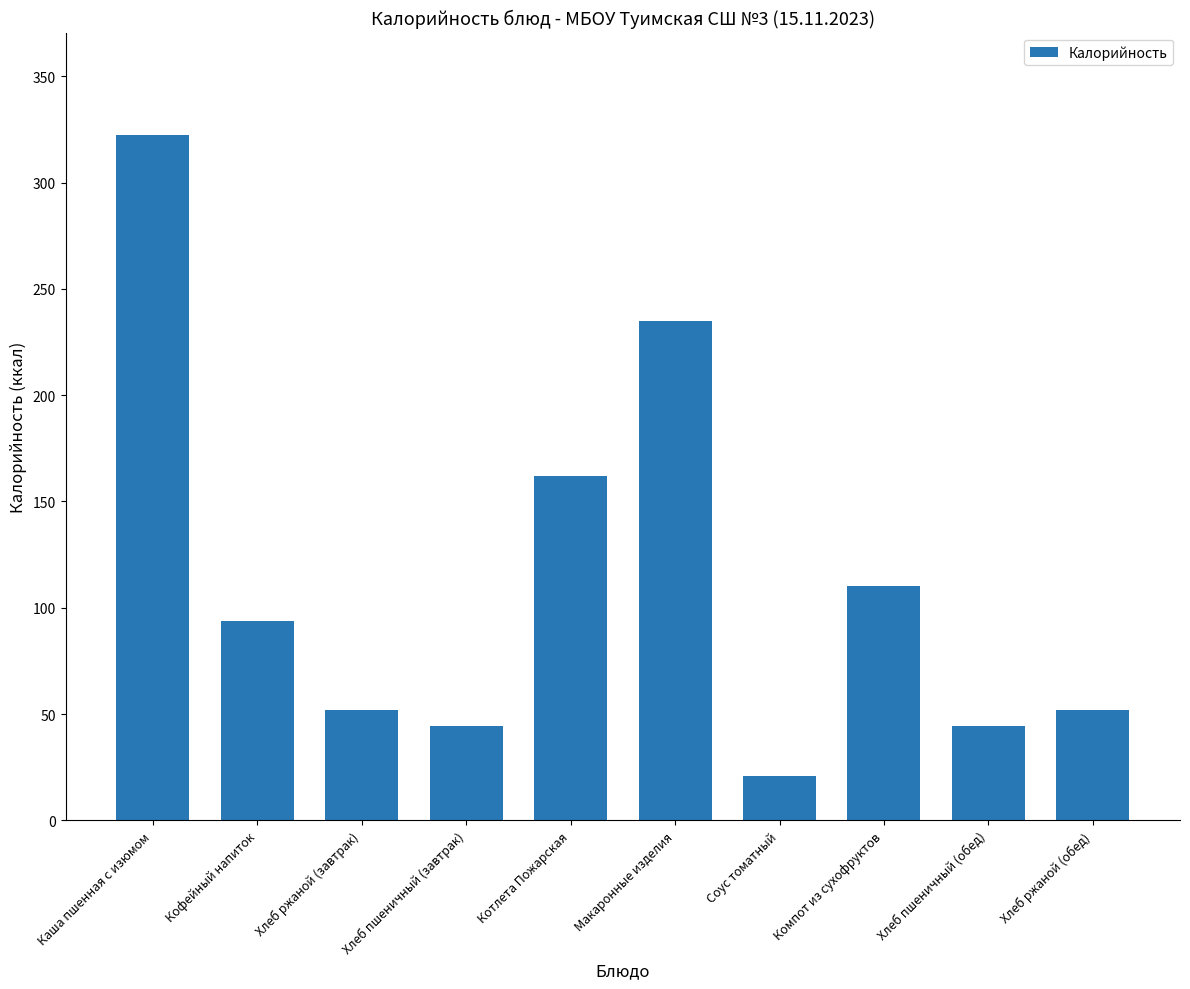

What is the maximum value shown in the chart?

322.2